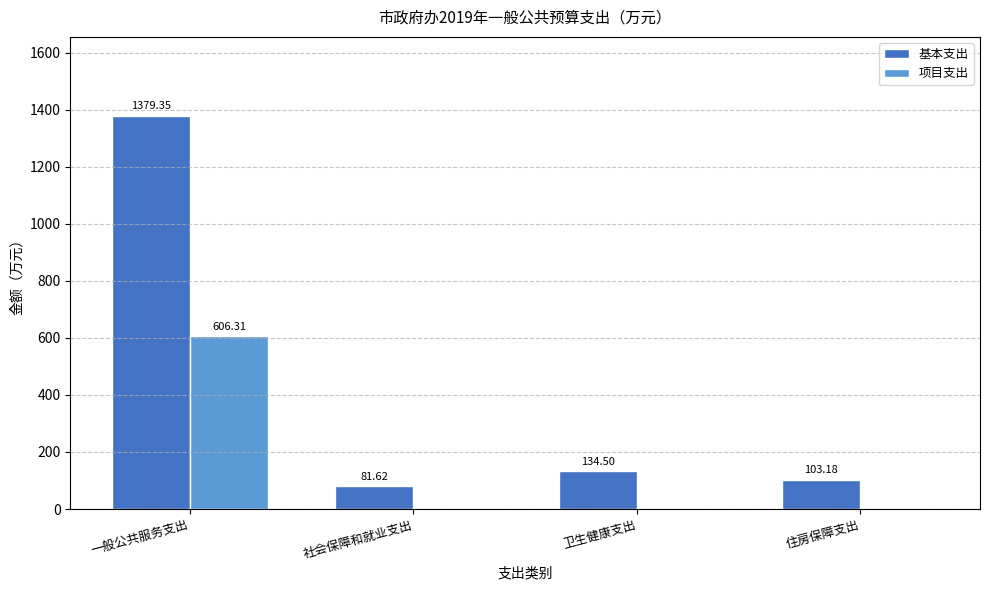

What value does the 基本支出 series have at 卫生健康支出?

134.5